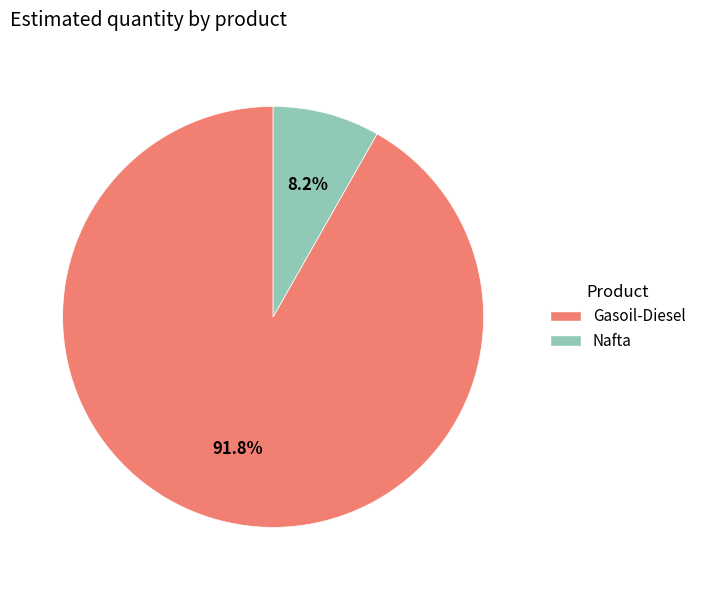

To the nearest percent, what is the difference between the largest and smallest slice percentages?

84%